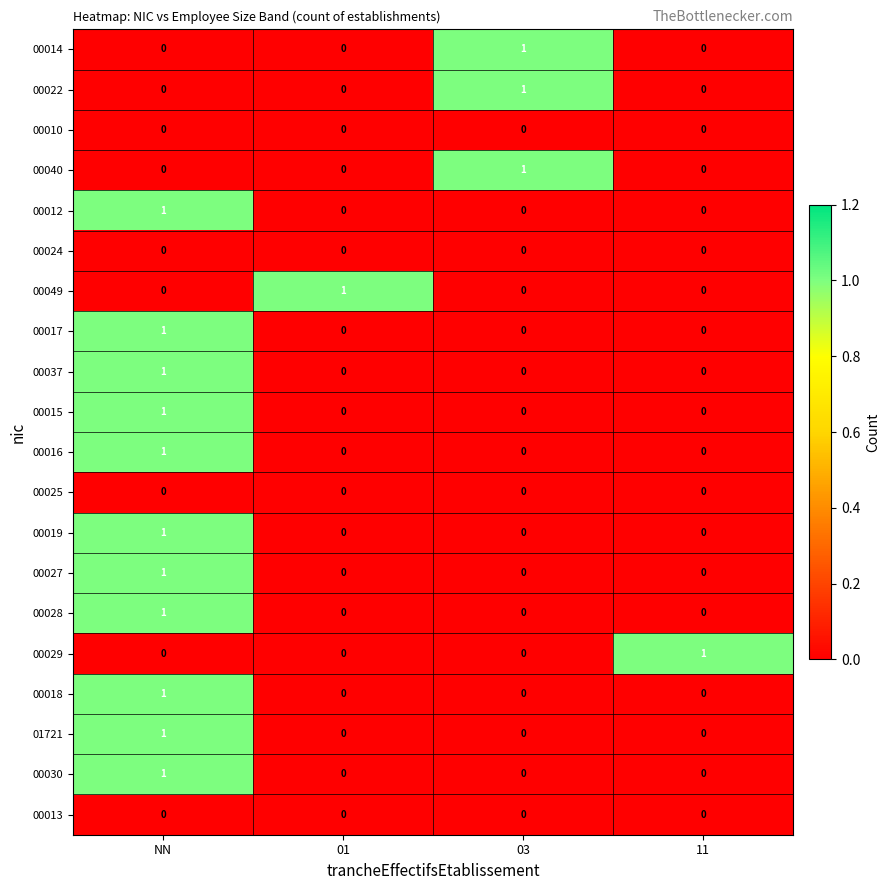

The 00037 series shows 0 at 01. True or false?

True